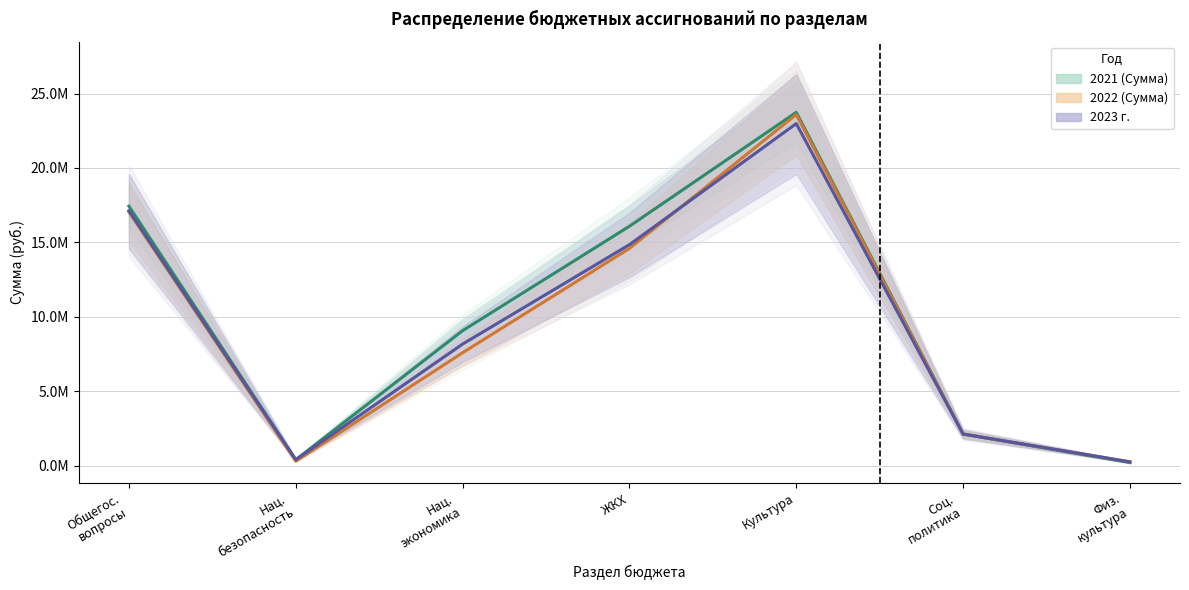

Reading left to right, what are all the values shown in this chart?

2021 (Сумма): 17434144.1	405000.0	9072119.0	16088188.0	23738443.9	2129424.0	210000.0
2022 (Сумма): 17047690.6	305000.0	7590512.0	14600000.0	23589237.6	2129424.0	260000.0
2023 г.: 17123191.8	405000.0	8170507.0	14850000.0	22981994.3	2129424.0	260000.0